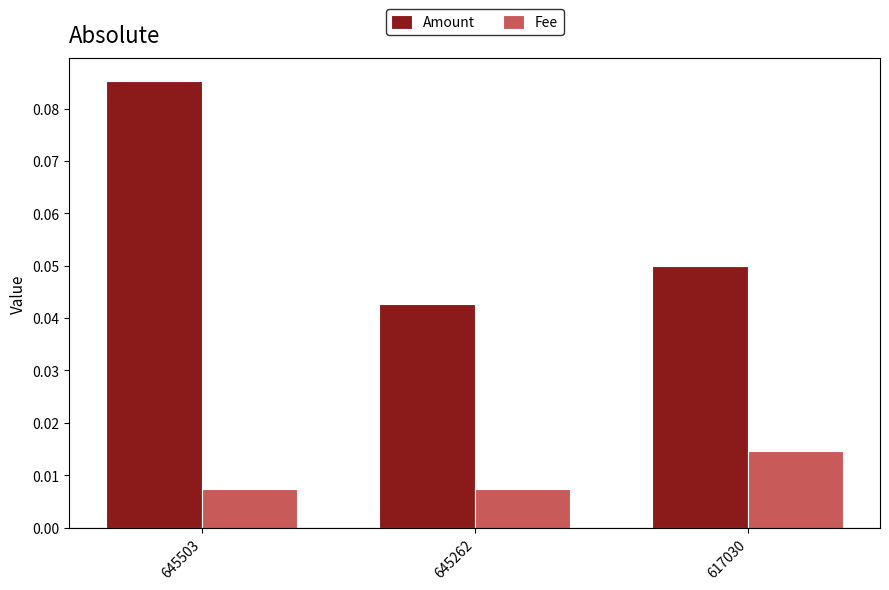

At how many categories does at least one series exceed 0?

3